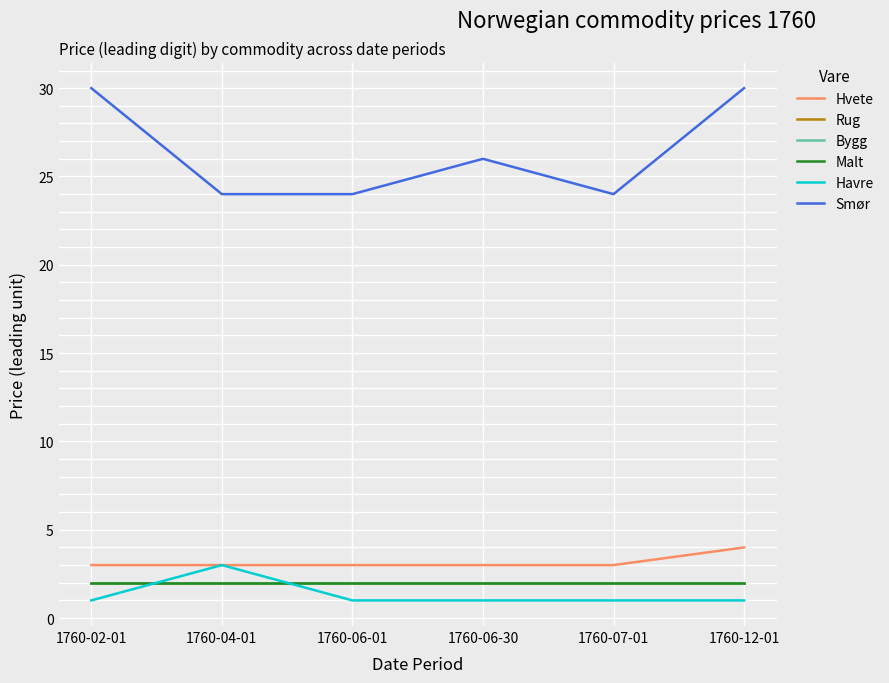

True or false: Rug and Hvete intersect in this chart.

False